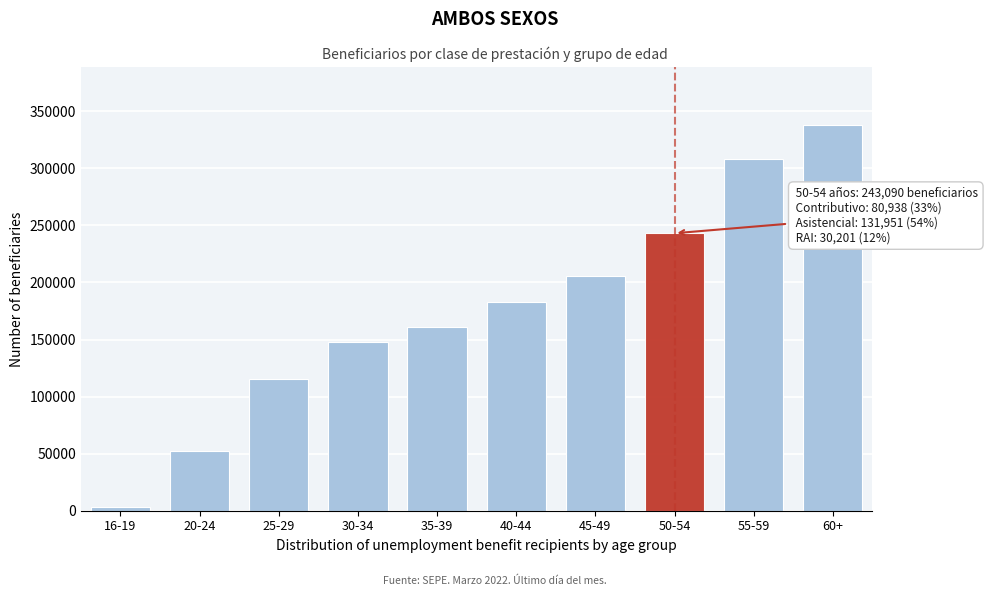

Reading right to left, transcribe all the data shown in this chart.

338043	308477	243090	205713	183265	161127	148182	115155	52156	3382